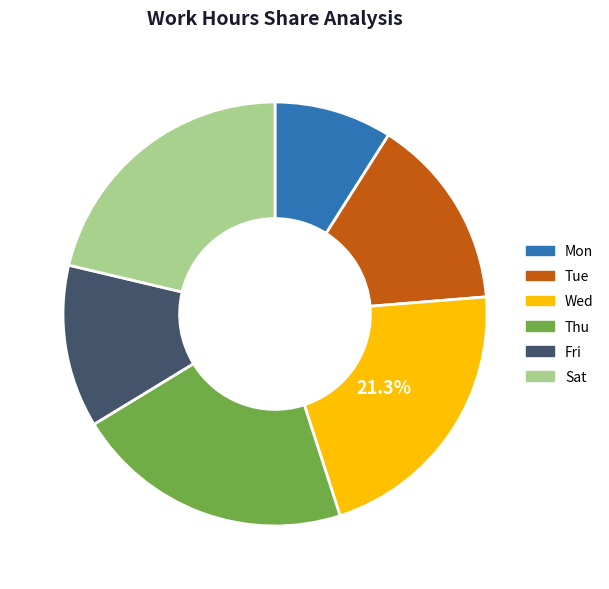

What percentage is the Wed slice, to the nearest percent?

21%